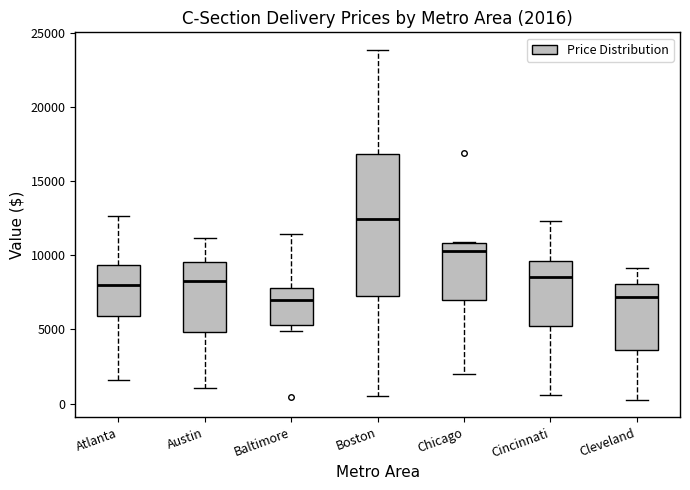

Comparing the boxes themselves (not the whiskers), which one is the tallest?

Boston